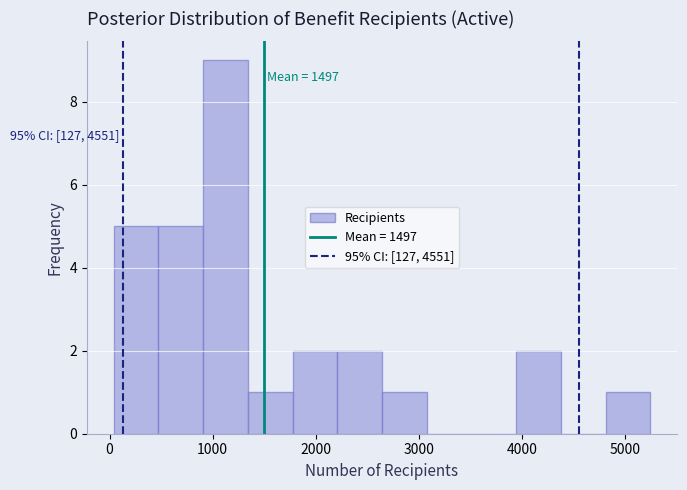

Over which range of the x-axis is the bar tallest?

900 to 1300